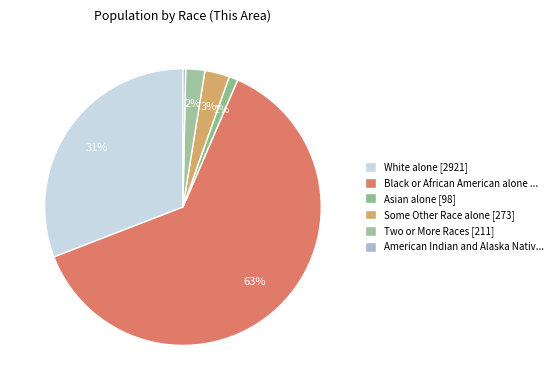

Which category accounts for the majority?

Black or African American alone ...